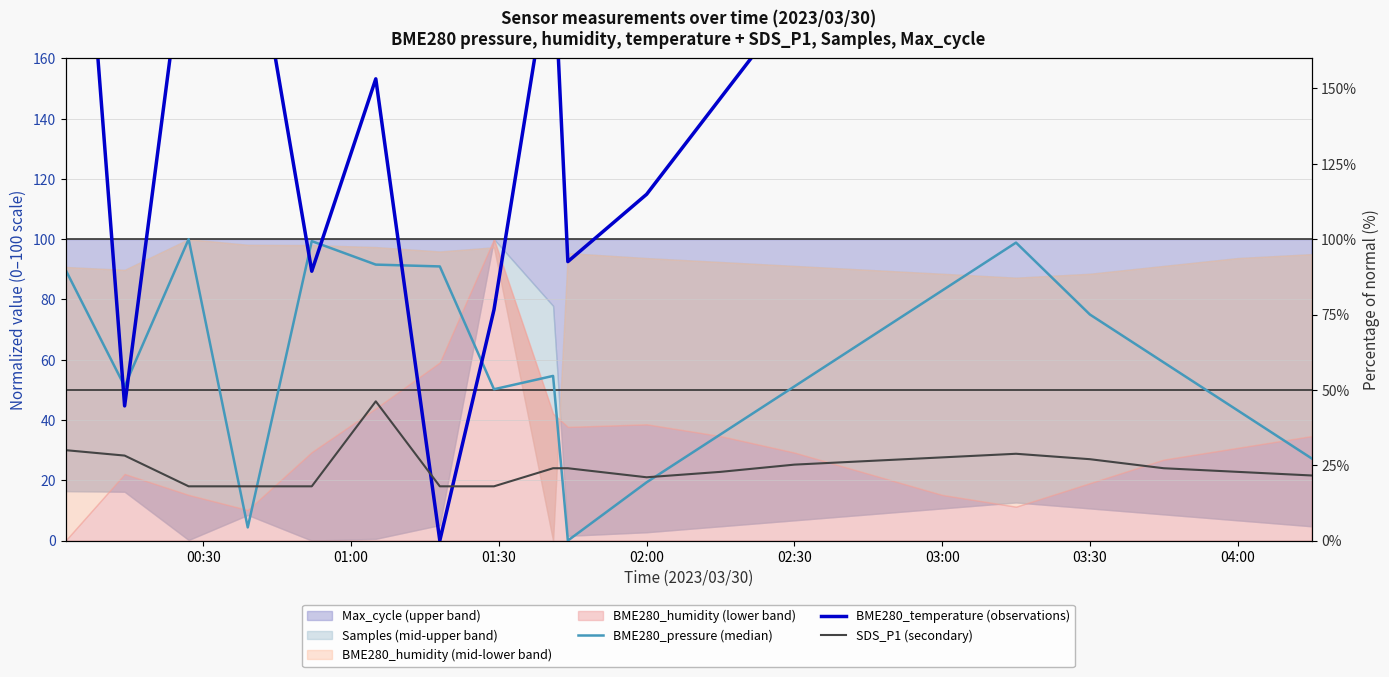

What position from the right is 03:00?

15